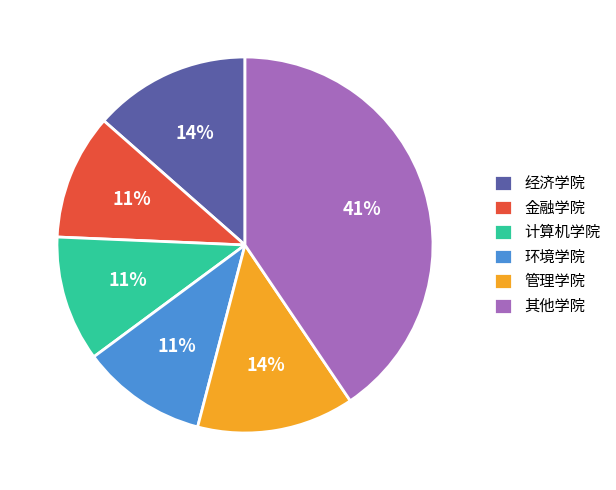

To the nearest percent, what is the average slice percentage?

17%